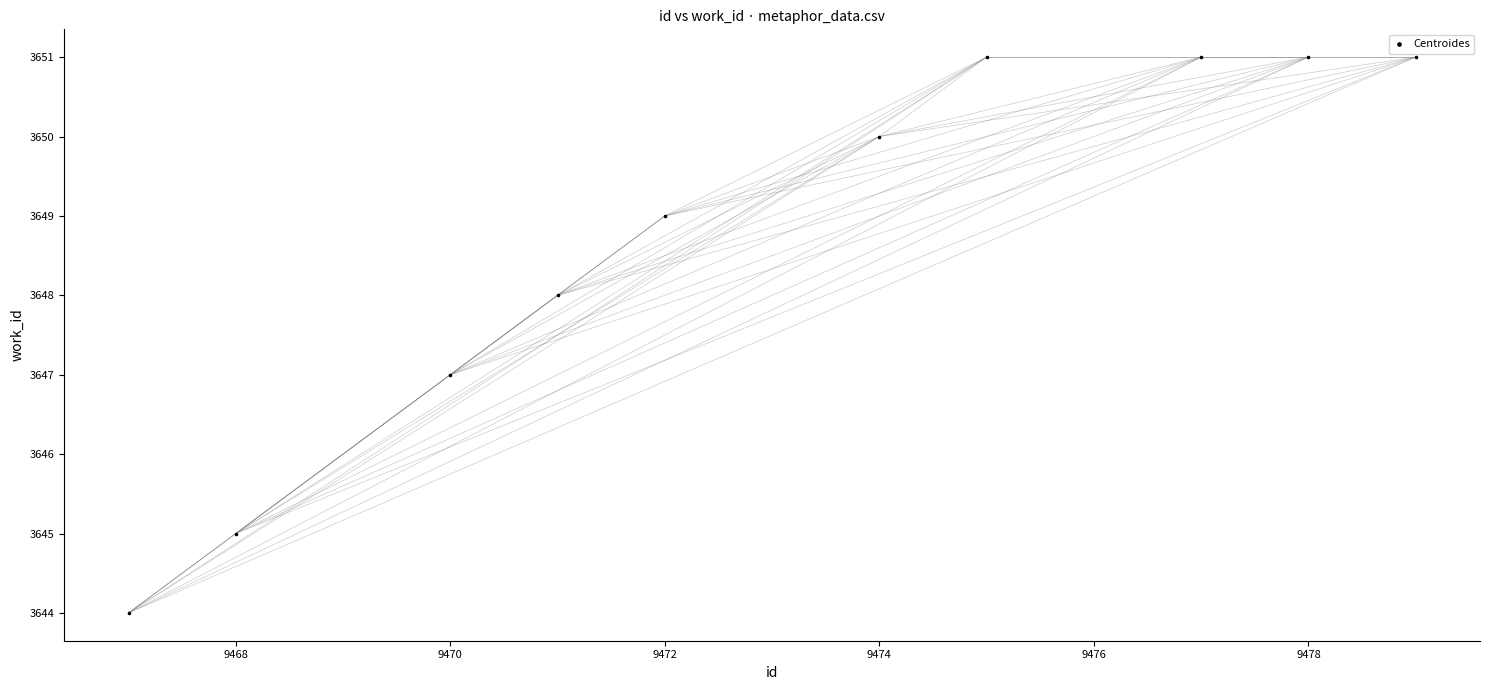

What is the average X value?

9473